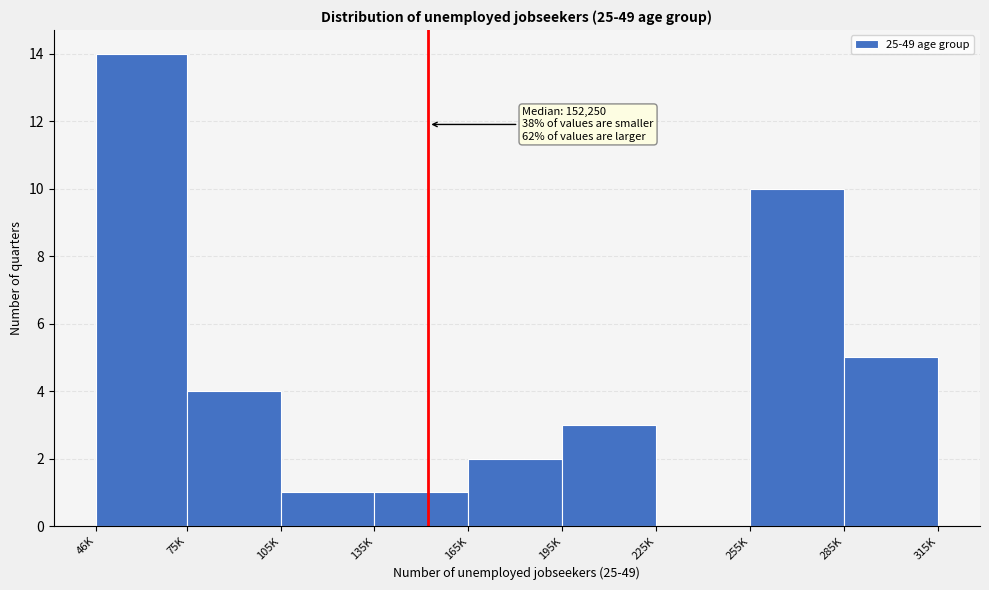

Reading right to left, list all the values displayed in this chart.

285K=5	255K=10	225K=0	195K=3	165K=2	135K=1	105K=1	75K=4	46K=14